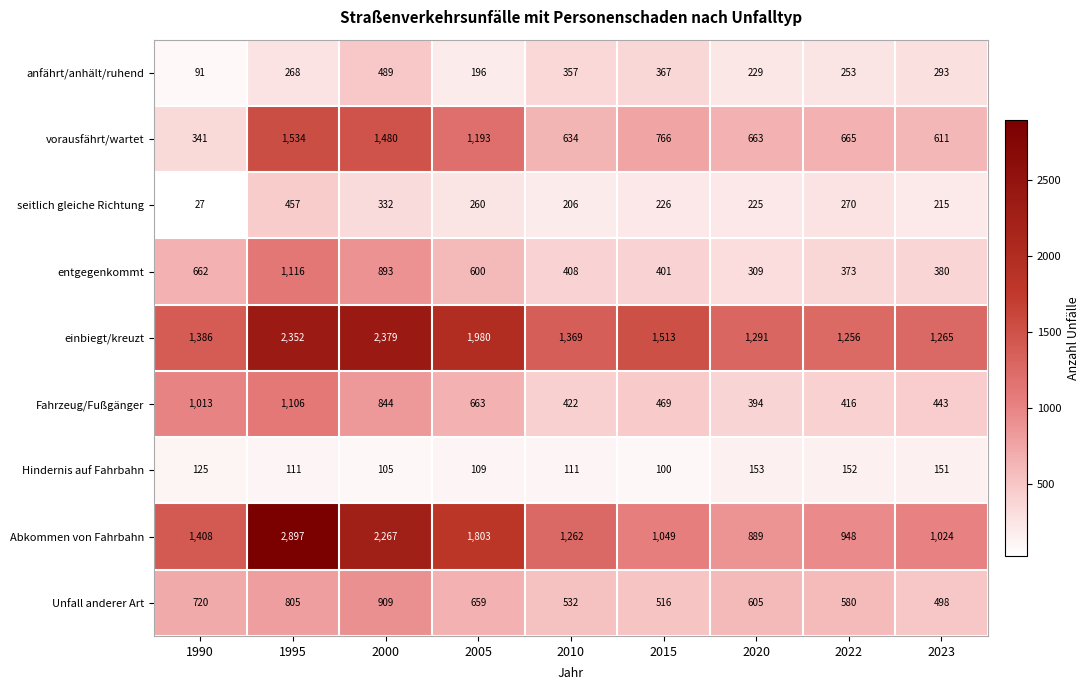

Where does the vorausfährt/wartet series first go above 665?

1995